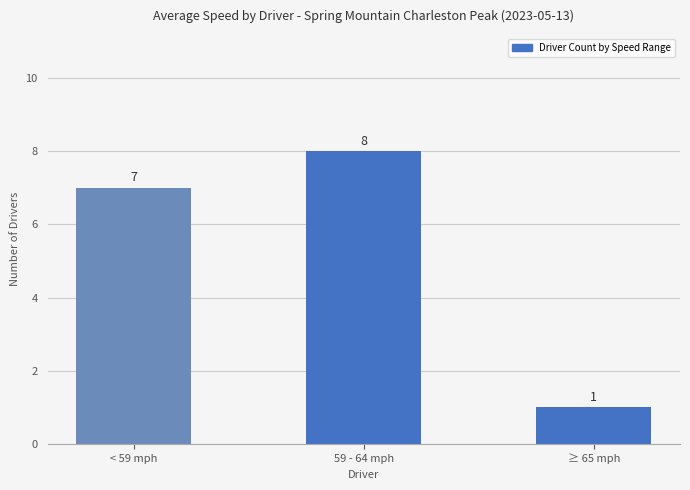

What position from the right is 59 - 64 mph?

2